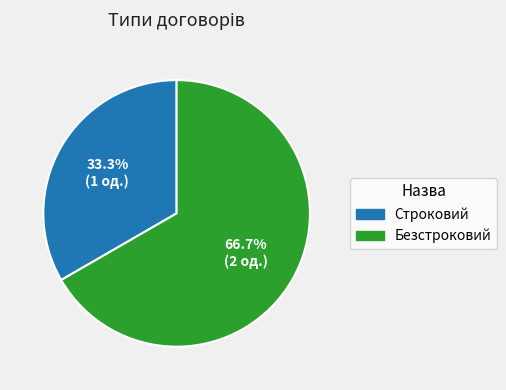

What is the largest slice in the pie chart?

Безстроковий